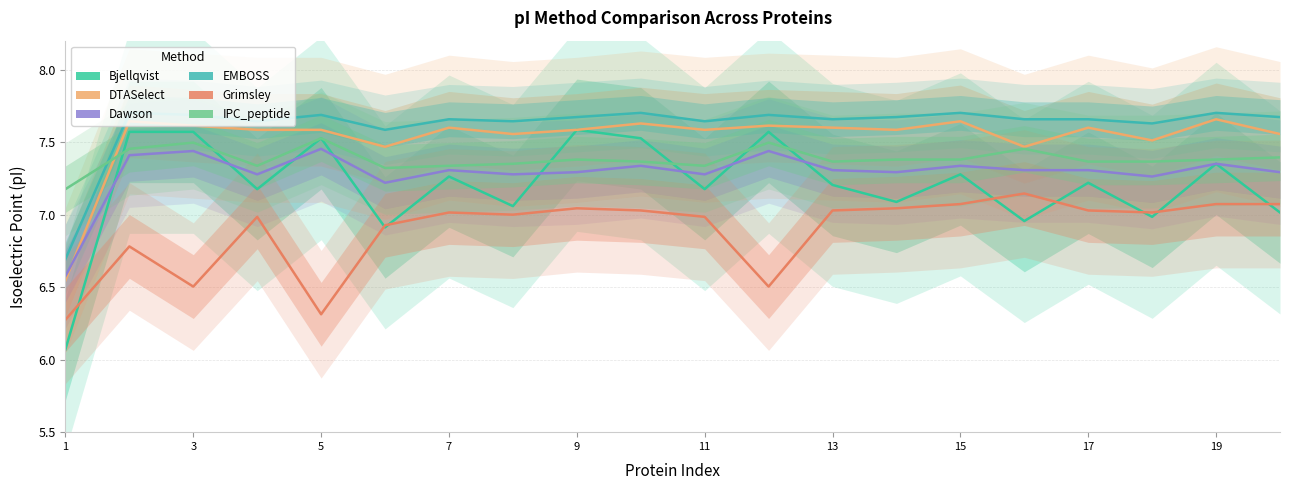

How many interior local peaks does the Bjellqvist series have?

7